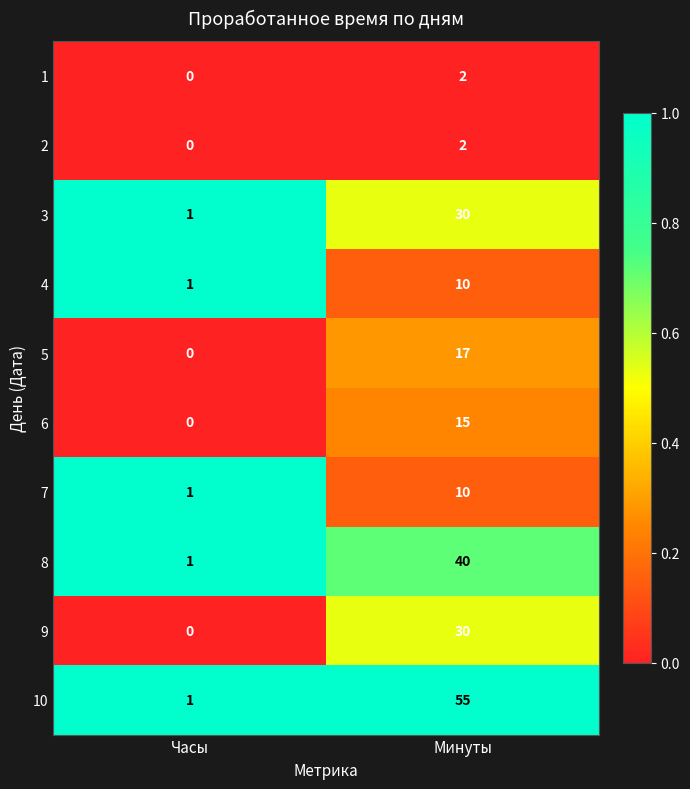

At which label is 6 closest to 7?

Часы